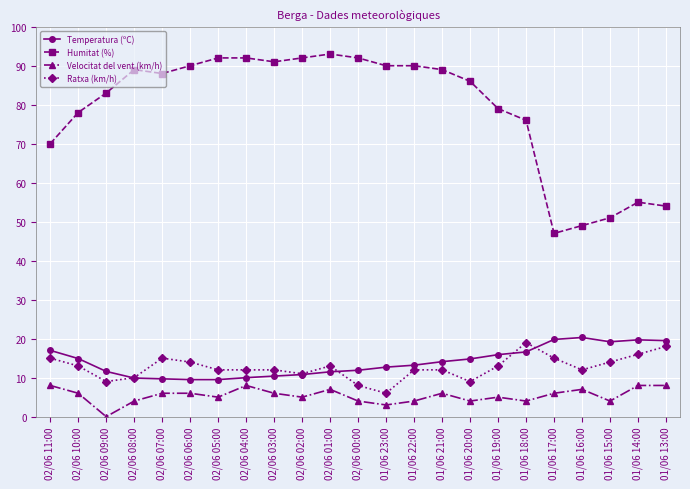

What is the approximate value of Velocitat del vent (km/h) at 02/06 11:00?

8.0